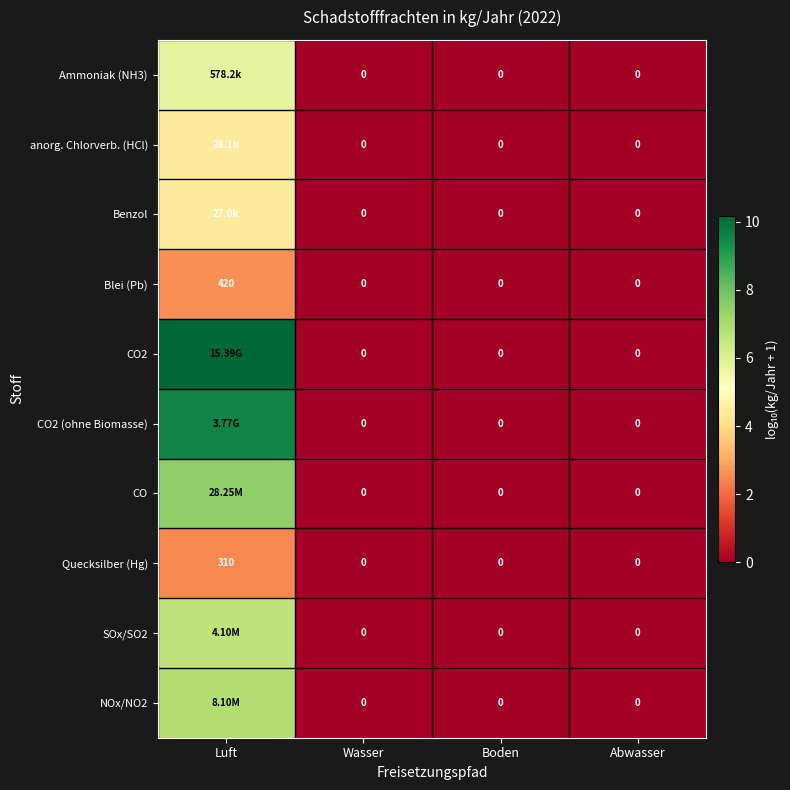

Is the value of Quecksilber (Hg) at Luft greater than the value of anorg. Chlorverb. (HCl) at Boden?

Yes